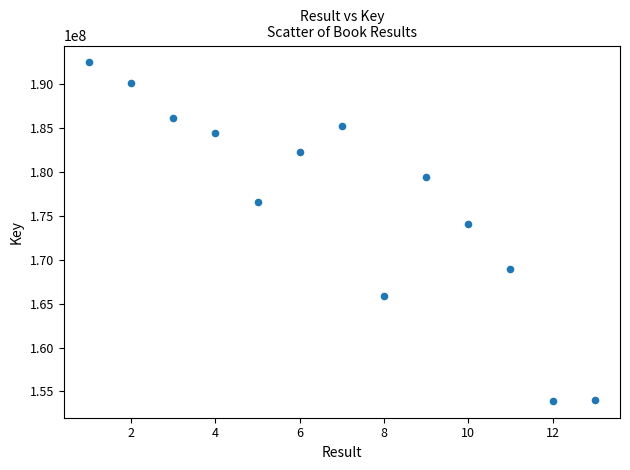

What is the range of X values (max minus min)?

12